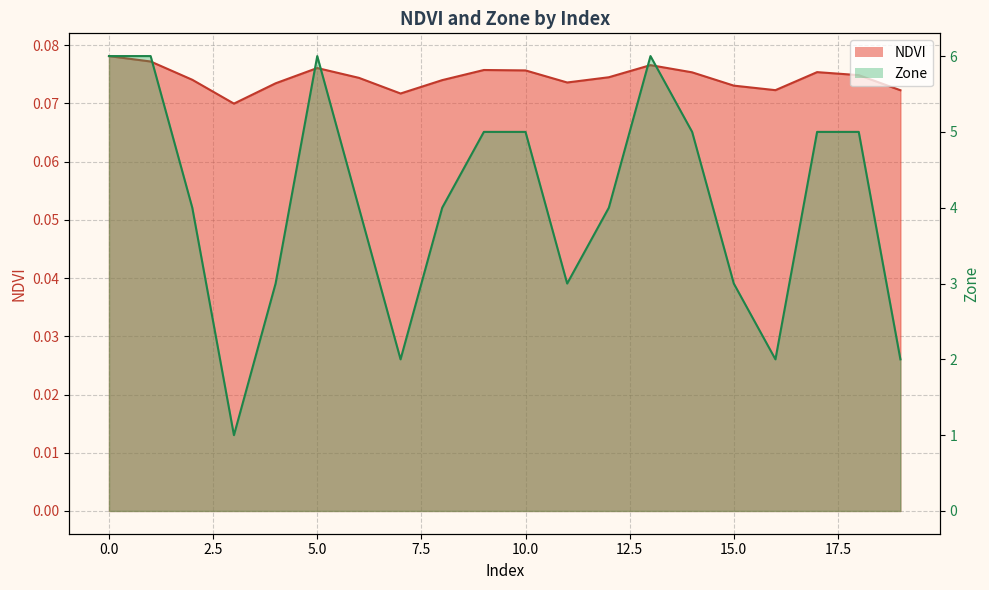

At which category does NDVI reach its first local peak?

5